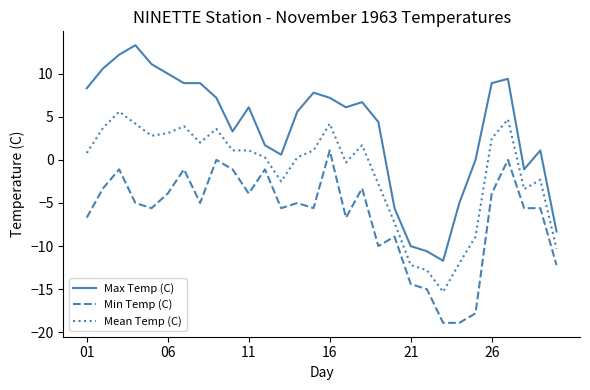

How many categories are shown in the chart?

30